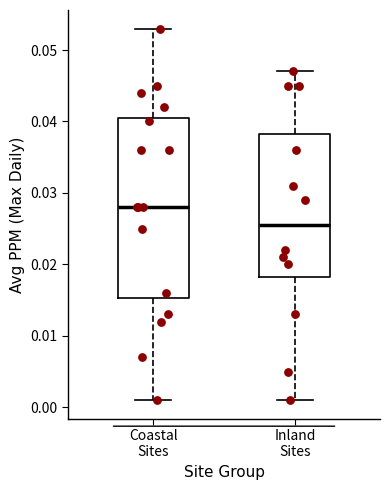

Which box has the lowest median line?

Inland Sites